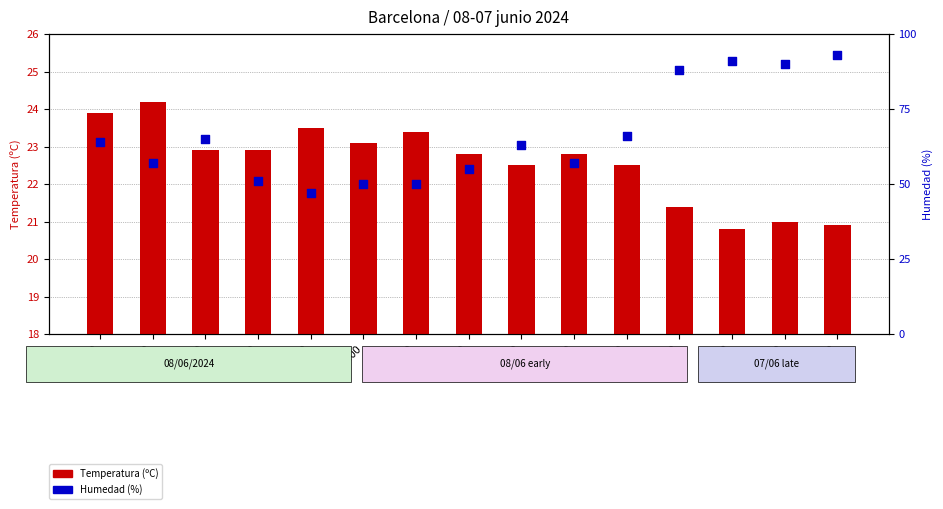

Is the value of Temperatura (ºC) at 07:00 greater than the value of Humedad (%) at 21:00?

No